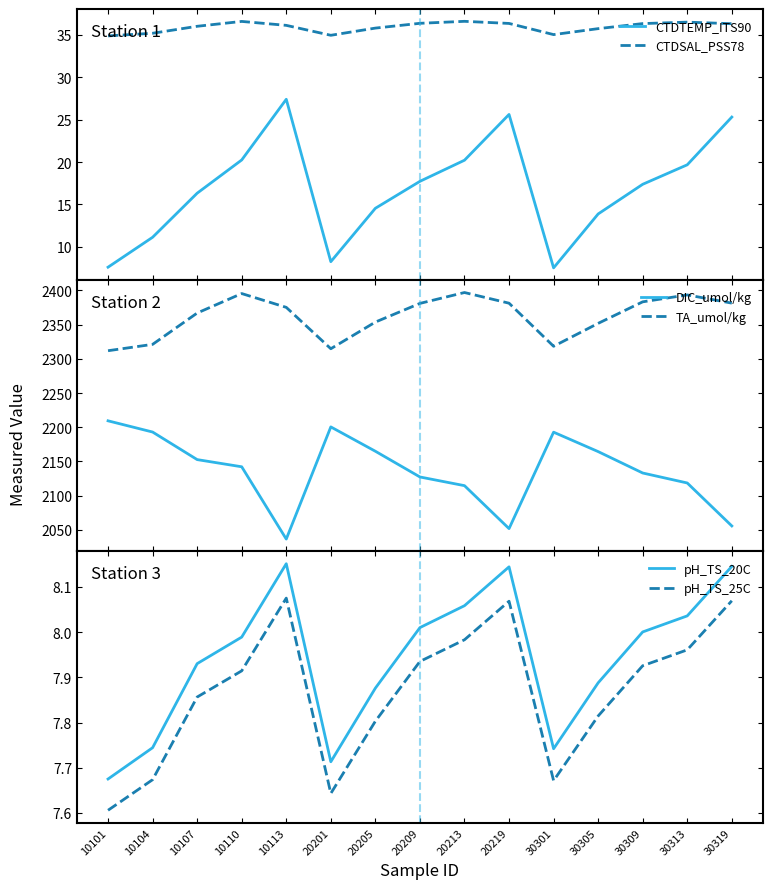

At which category does the chart reach its minimum across all series?

30301